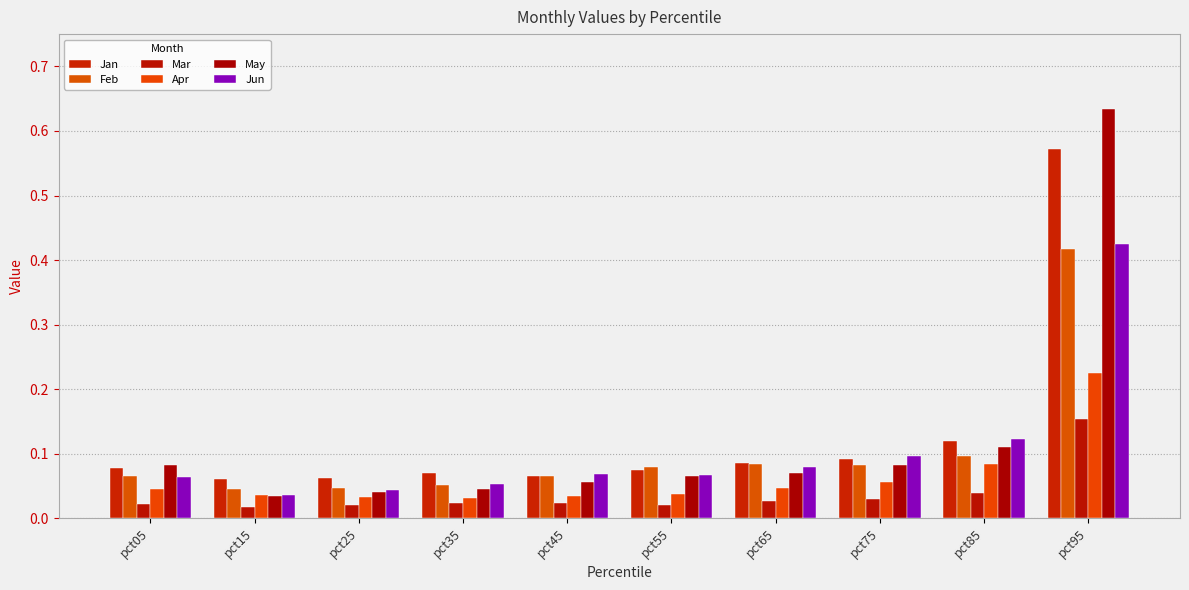

How many bars are there in total?

60